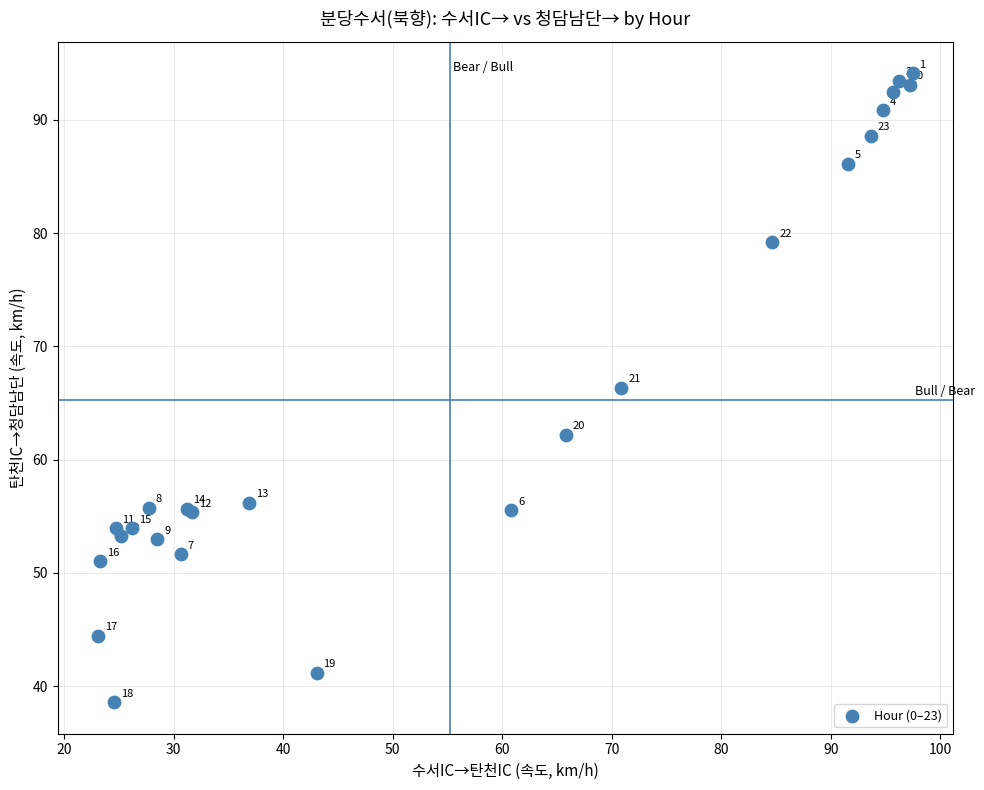

What Y value in the scatter plot is closest to 66?

66.3